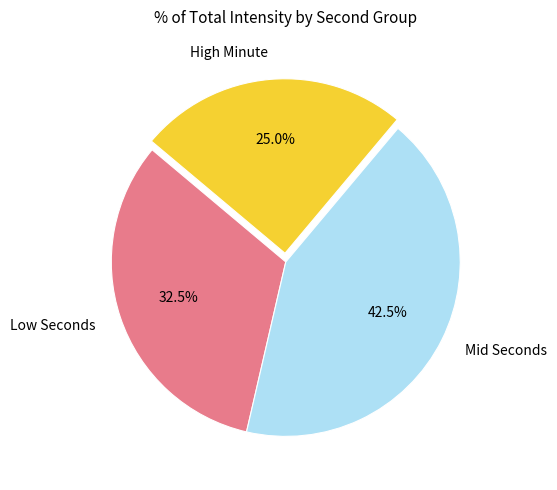

How many slices are in this pie chart?

3